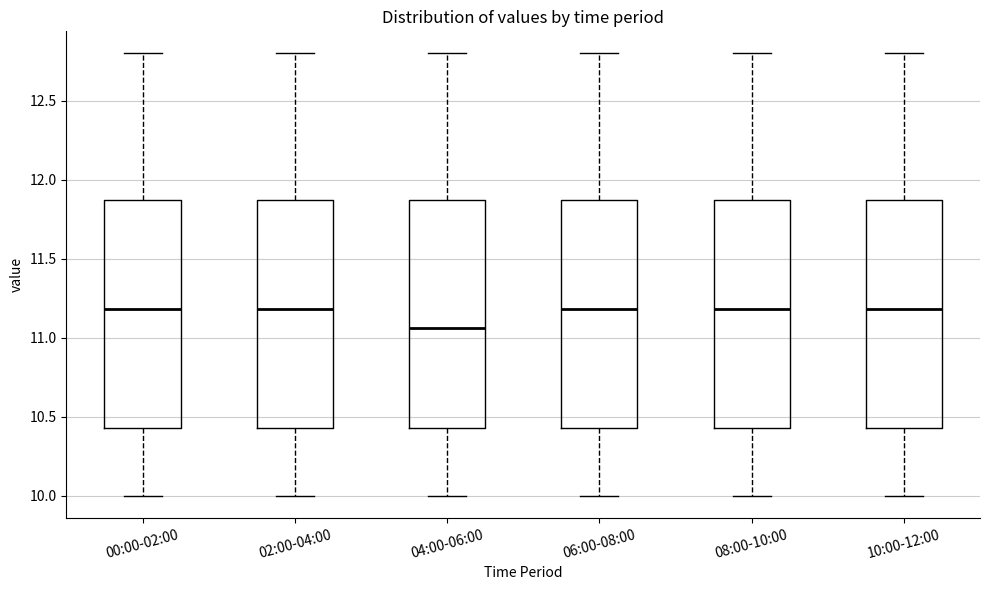

Where does the lower whisker of the box for 02:00-04:00 end on the y-axis? The values are not printed on the chart, so give them approximately, as read against the axis.

10.00